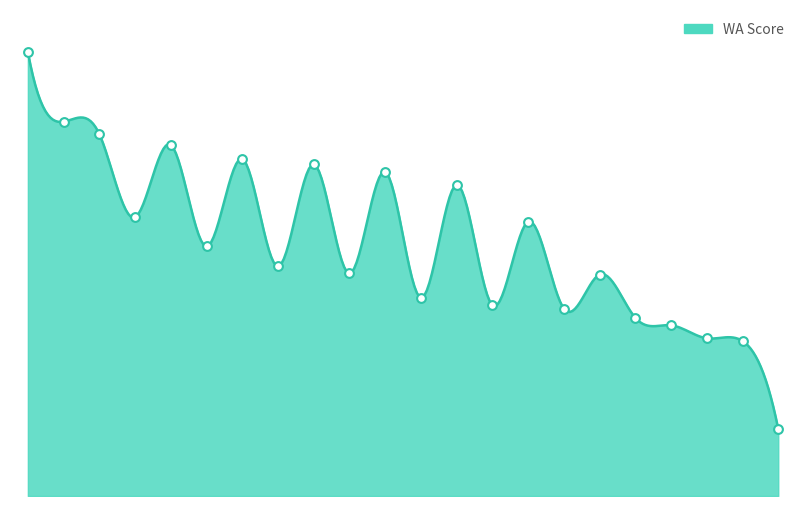

Which has a higher value, Āris Brantevics or Gvido Beļinskis?

Gvido Beļinskis